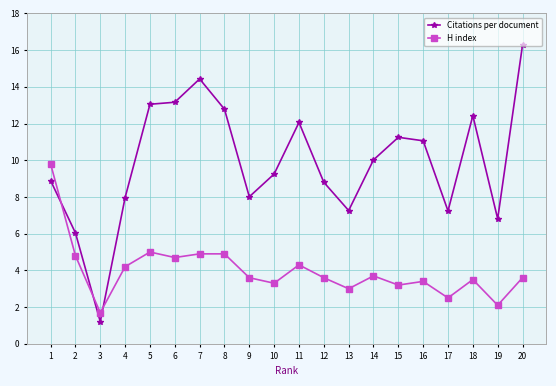

What is the difference between the second highest and minimum values in the Citations per document series?

13.2